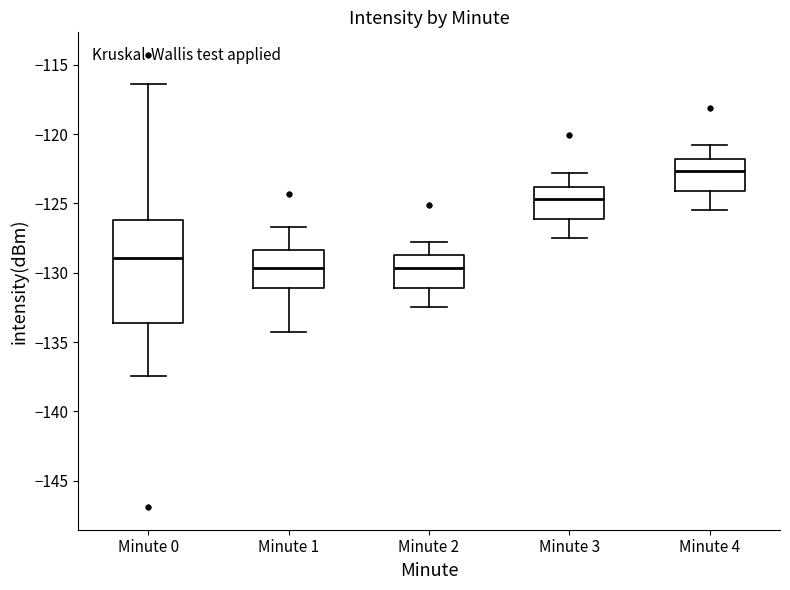

Which box has the highest median line?

Minute 4